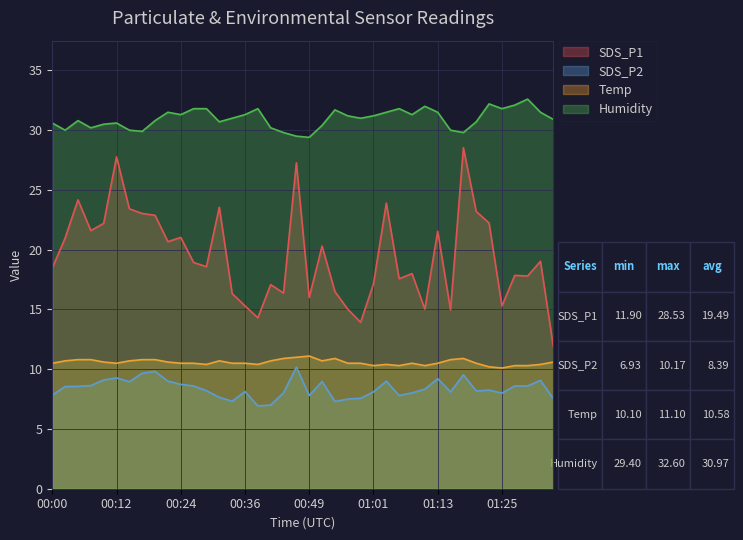

At which category does Humidity reach its first local peak?

00:05